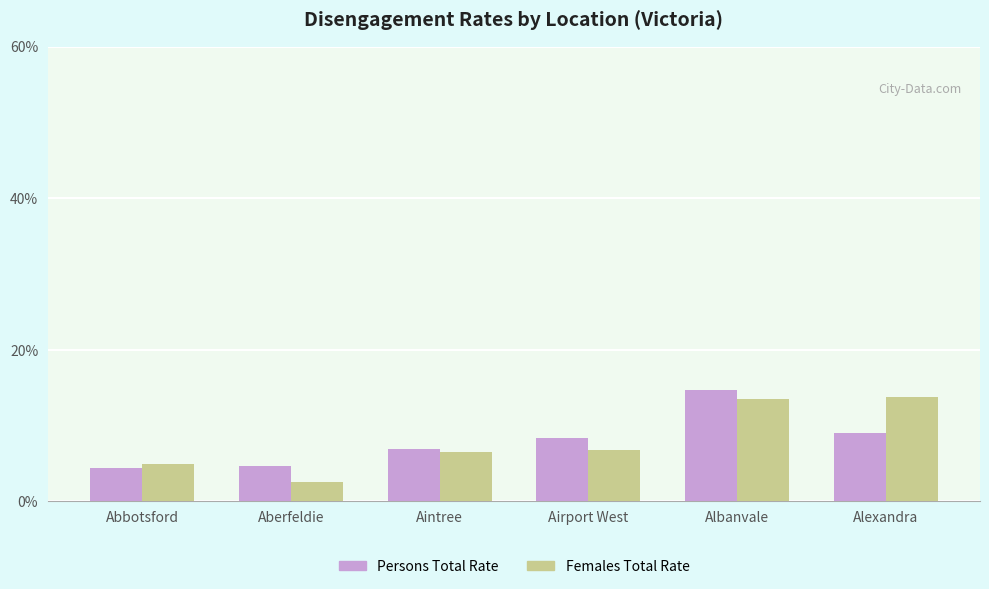

What is the total value across all series at Alexandra?

22.7